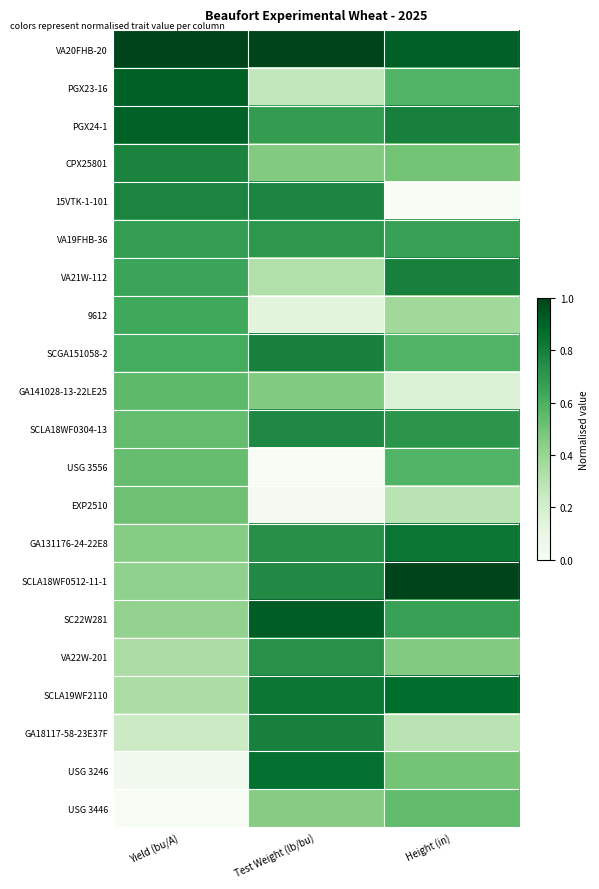

What is the difference between the highest and lowest values at Height (in)?

1.0